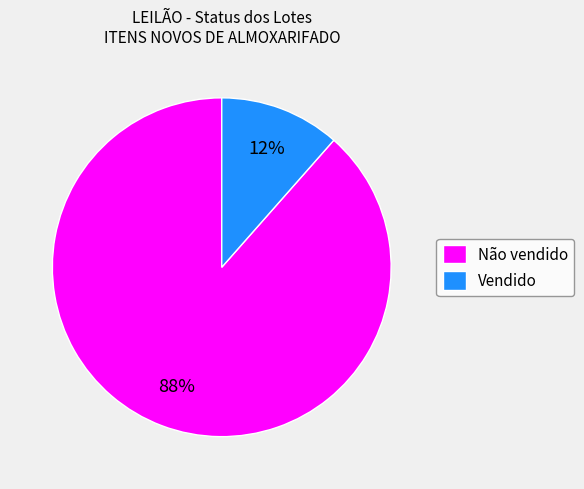

Count the number of slices in the pie.

2